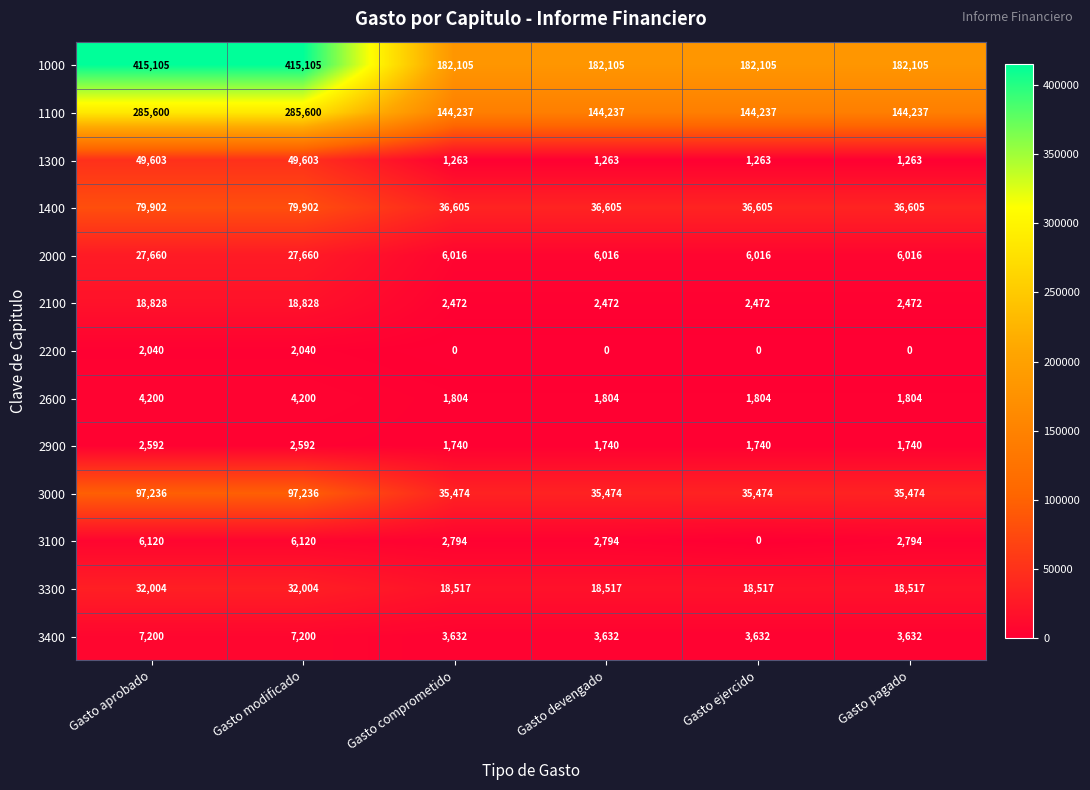

What is the difference between the highest and lowest values at Gasto devengado?

182105